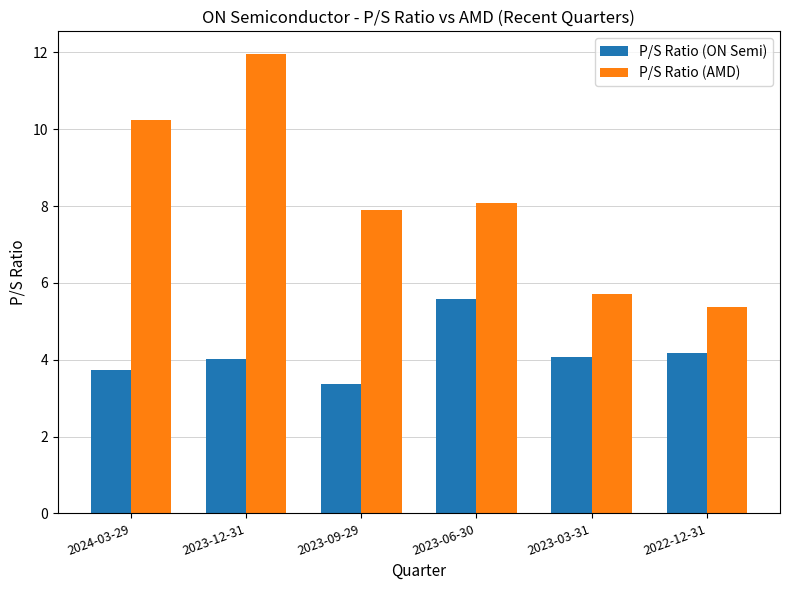

What is the spread (max minus min) of values at 2024-03-29?

6.5